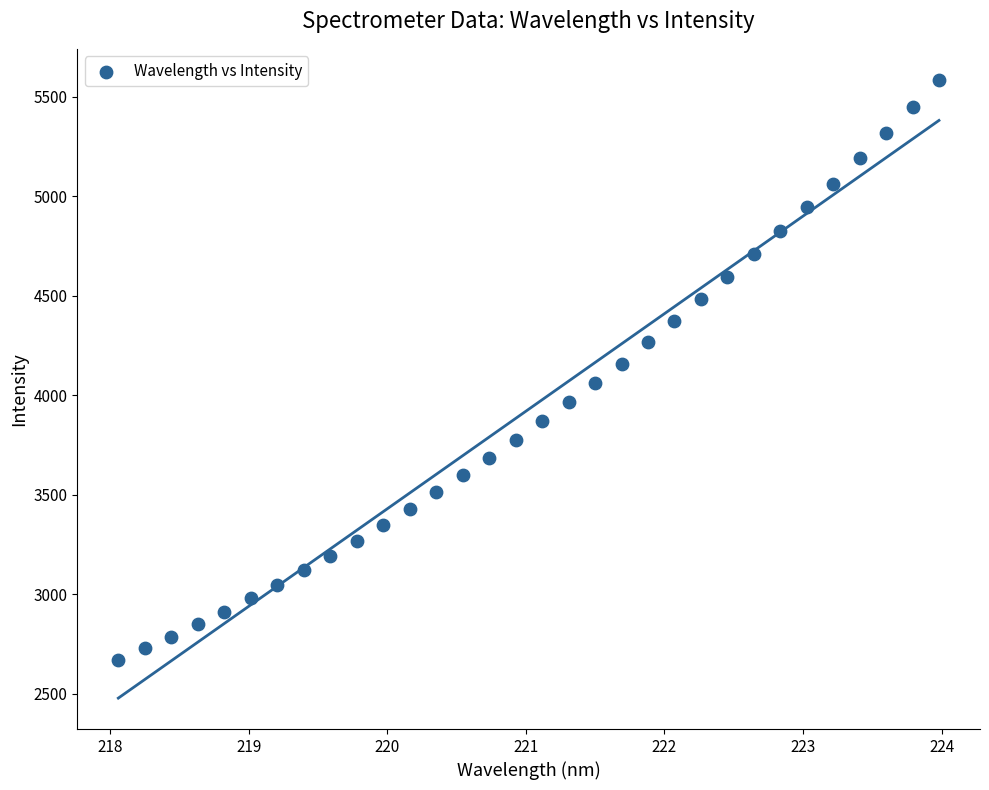

What is the range of Y values (max minus min)?

2913.8